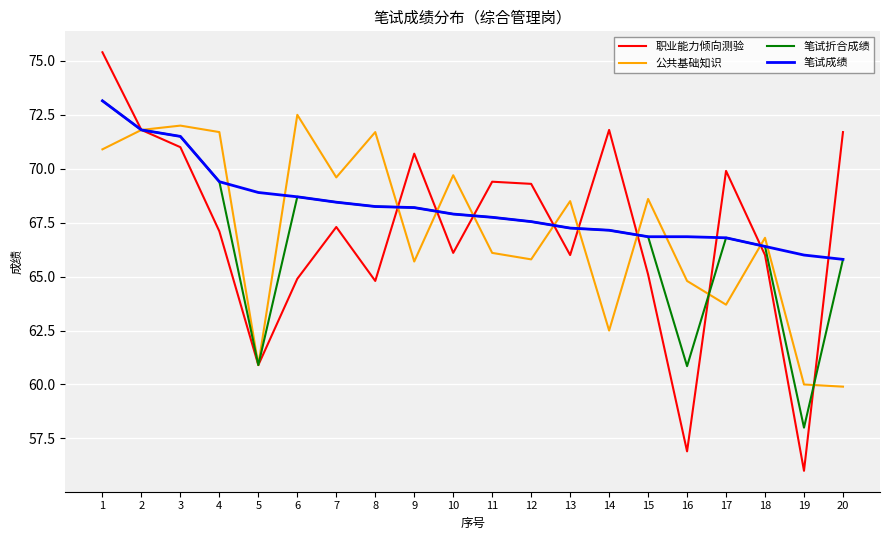

The value of 笔试成绩 at 7 is 92.5. True or false?

False